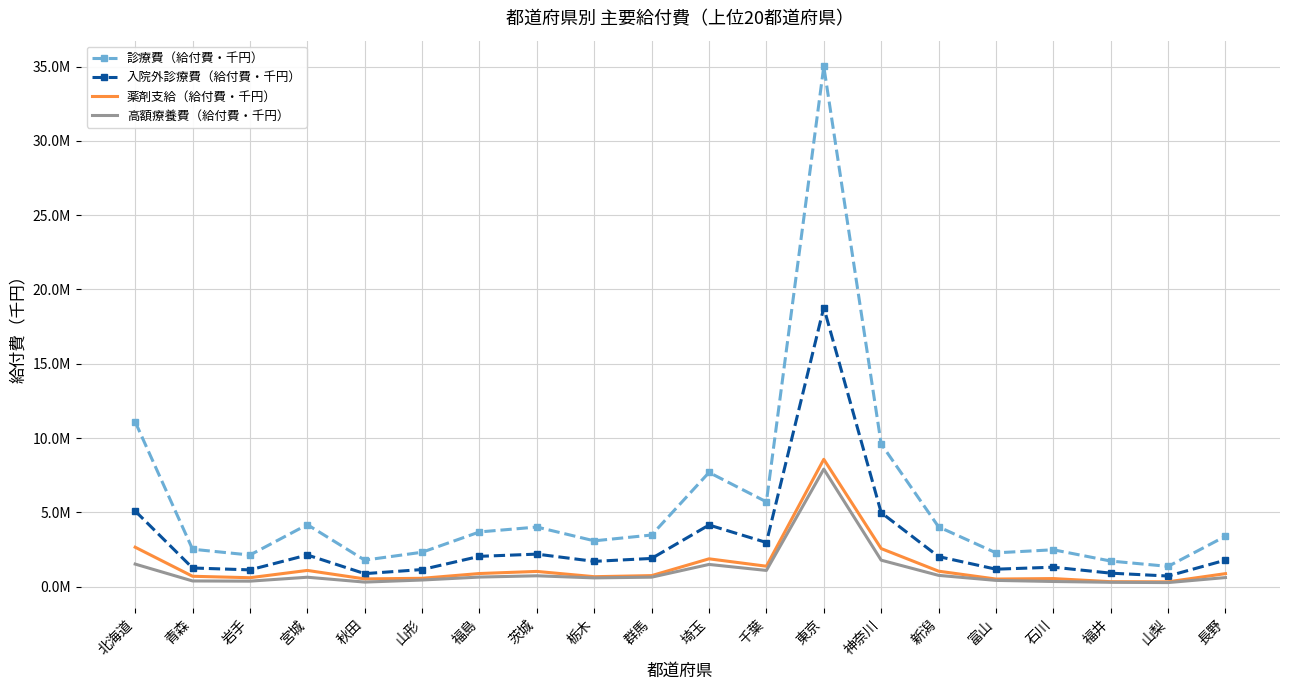

At which label does 薬剤支給（給付費・千円） first exceed 871570?

北海道